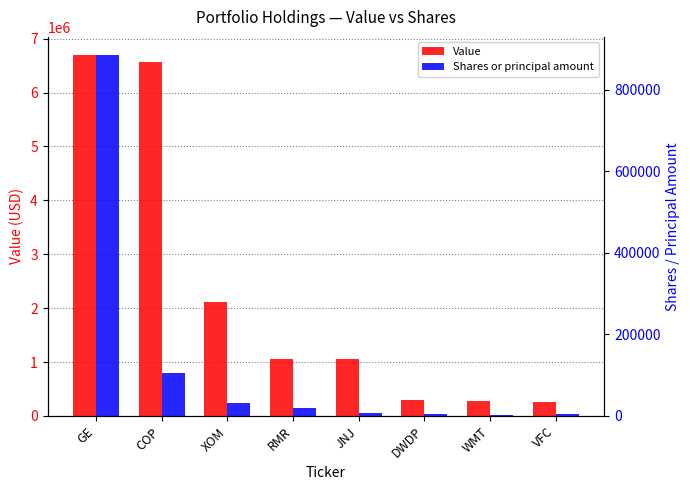

Reading left to right, extract all data points from this chart.

Value: GE=6697000	COP=6575000	XOM=2110000	RMR=1054000	JNJ=1050000	DWDP=291000	WMT=275000	VFC=262000
Shares or principal amount: GE=884733	COP=105454	XOM=30946	RMR=19858	JNJ=8135	DWDP=5443	WMT=2955	VFC=3670